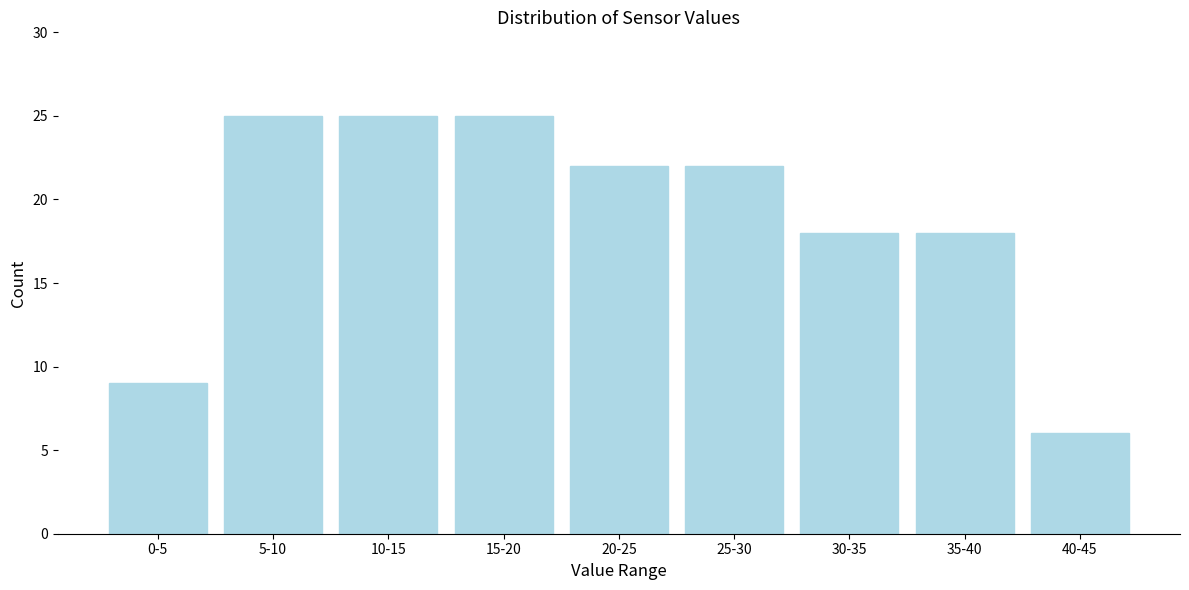

Reading left to right, what are all the values shown in this chart?

9	25	25	25	22	22	18	18	6